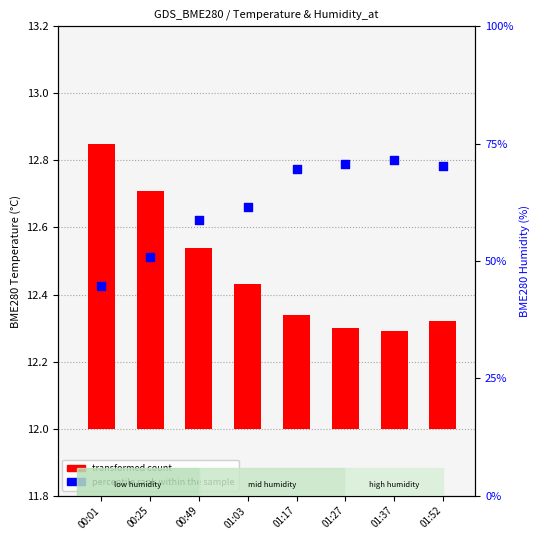

At which category is the sum across all series the highest?

01:37